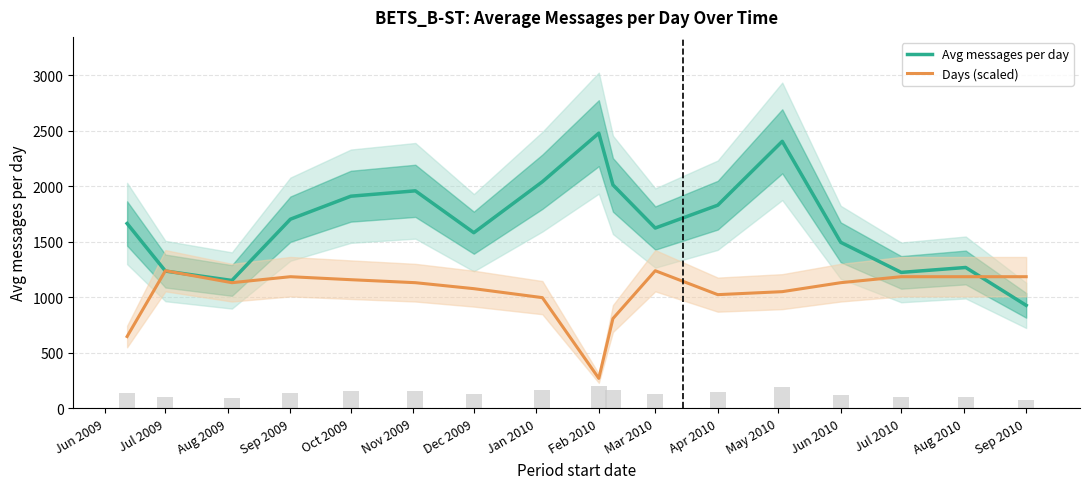

Read the Avg messages per day value at Sep 2010.

926.9